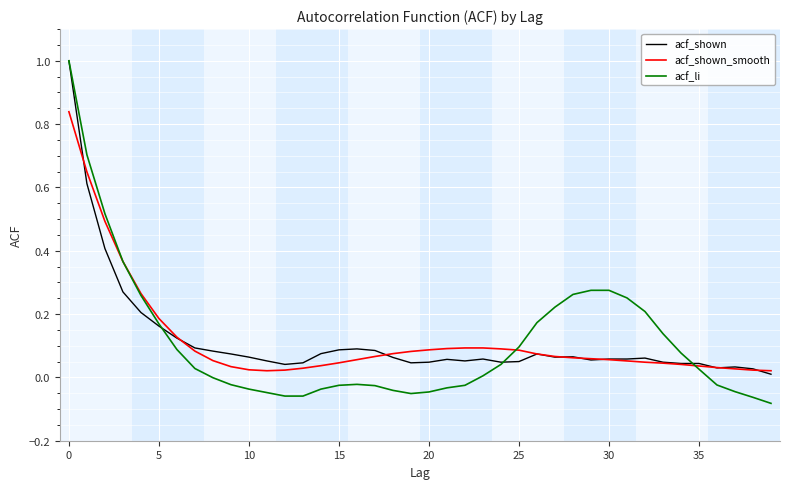

Which series has the largest range (max minus min)?

acf_li